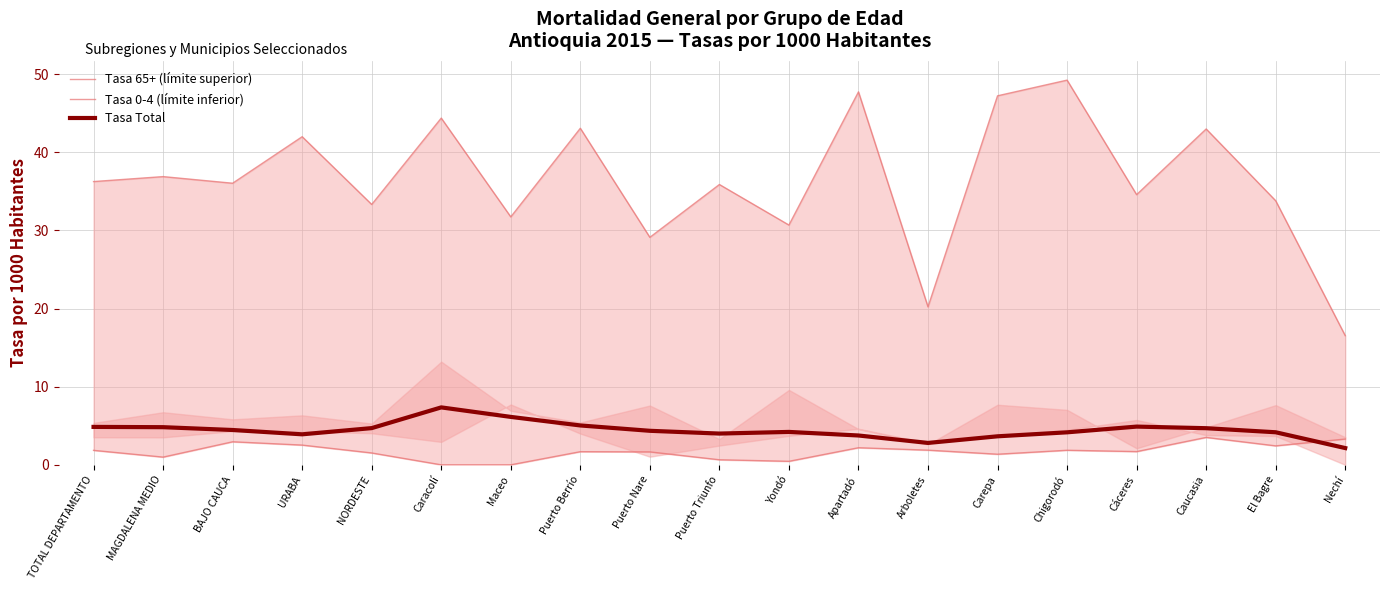

What is the value of the Tasa 65+ (límite superior) point at the 14th from the left?

47.2